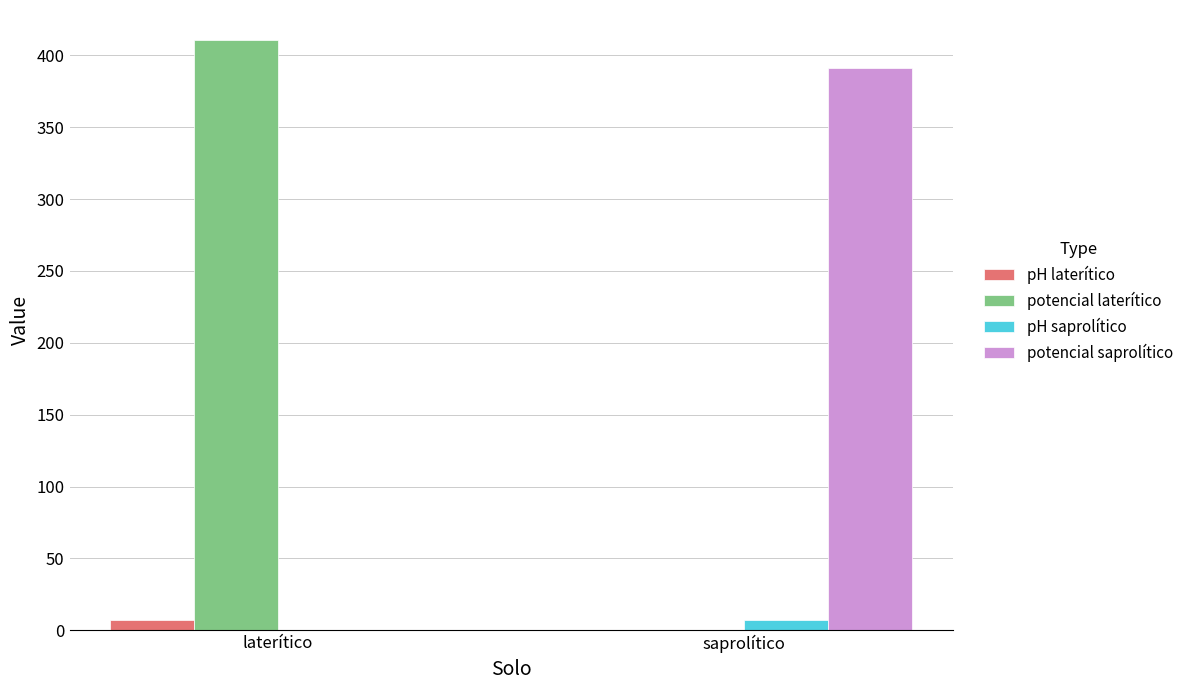

At which label is potencial saprolítico closest to 195?

laterítico